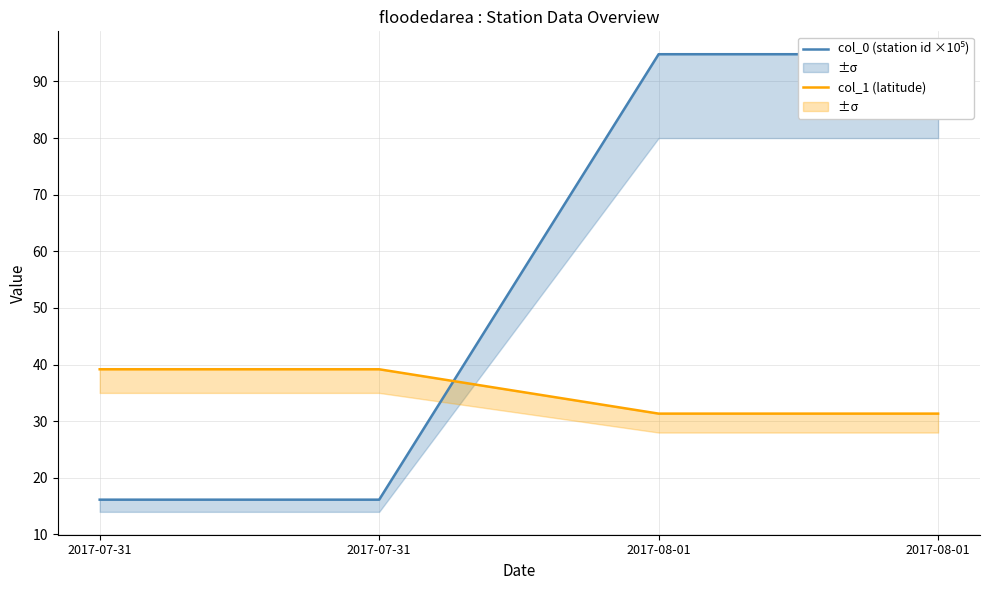

What is the difference between the maximum and second lowest values in the col_1 (latitude) series?

7.8